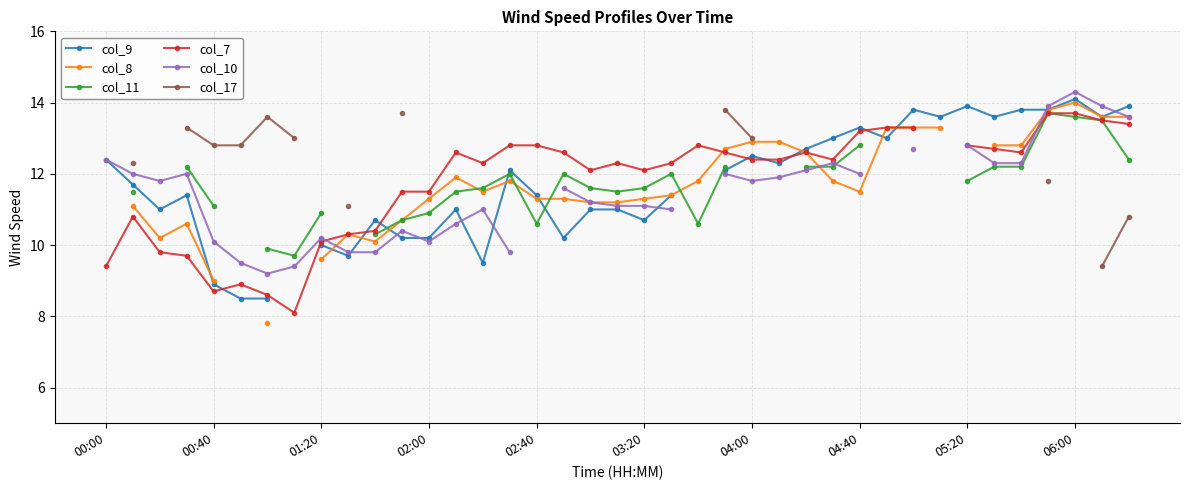

At which category is the sum across all series the highest?

35